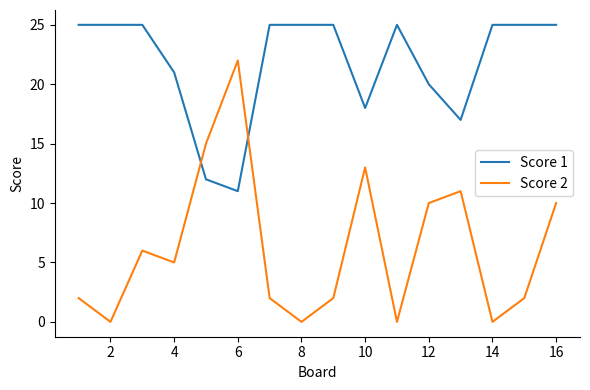

True or false: Score 1 and Score 2 cross at least once.

True